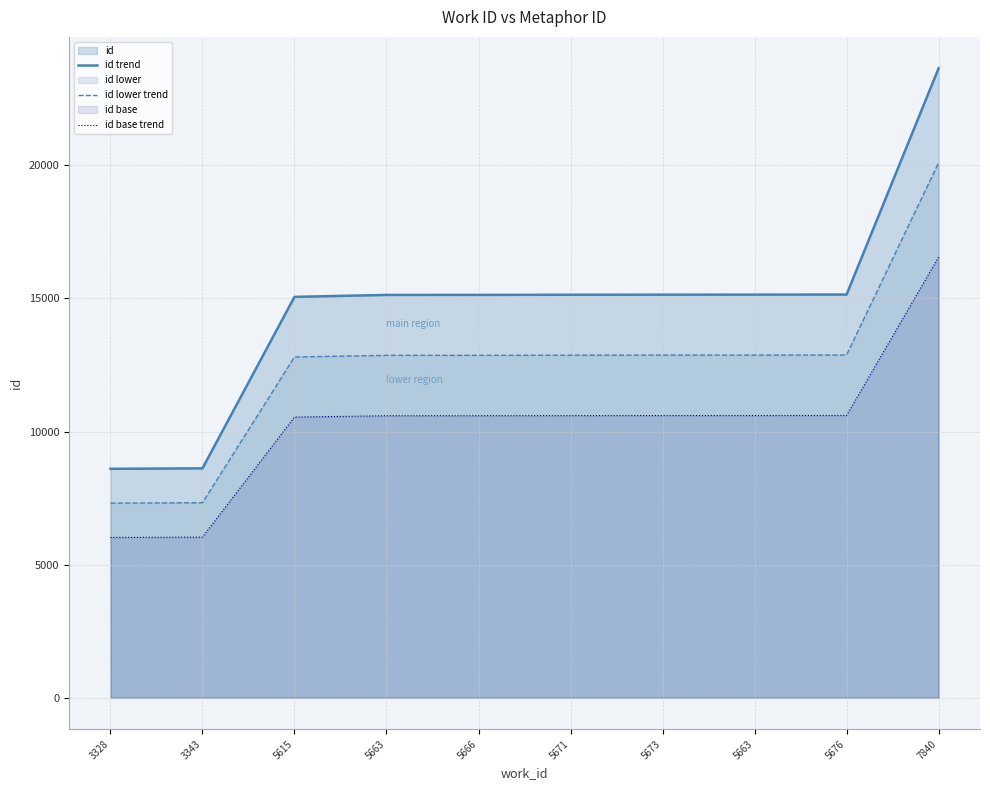

How many lines are shown in the chart?

3